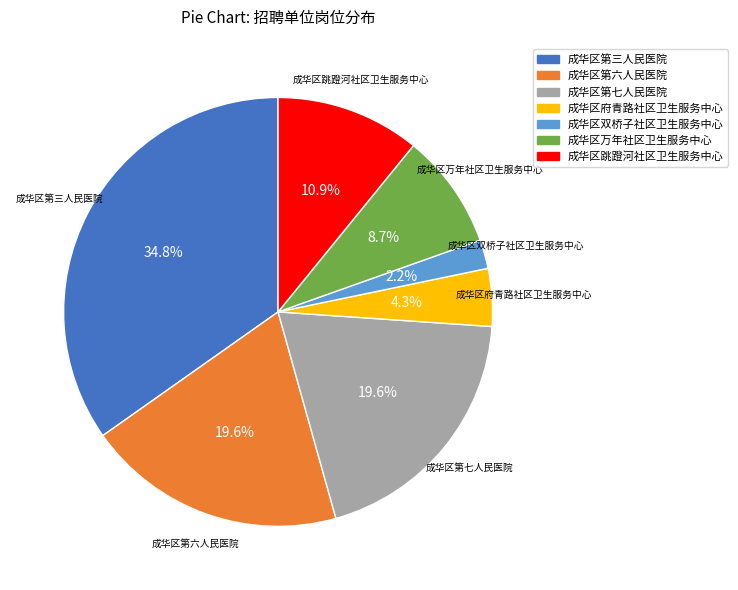

Is there a majority slice in this chart?

No